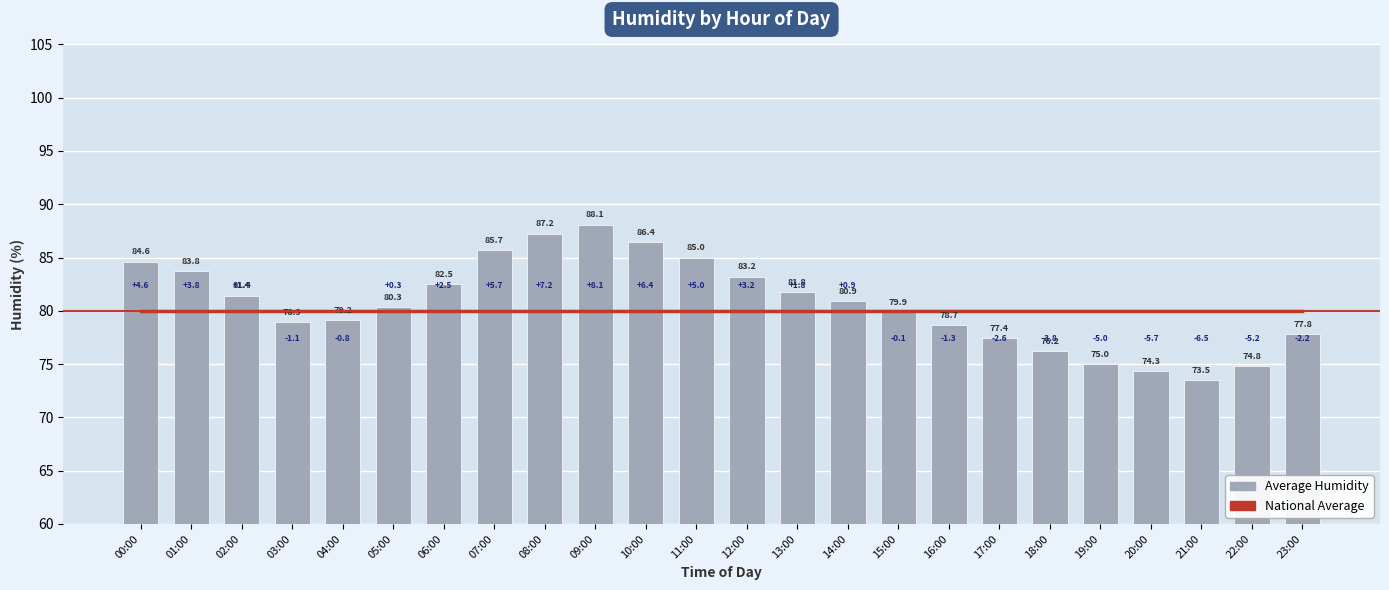

What is the total value across all series at 21:00?

153.5